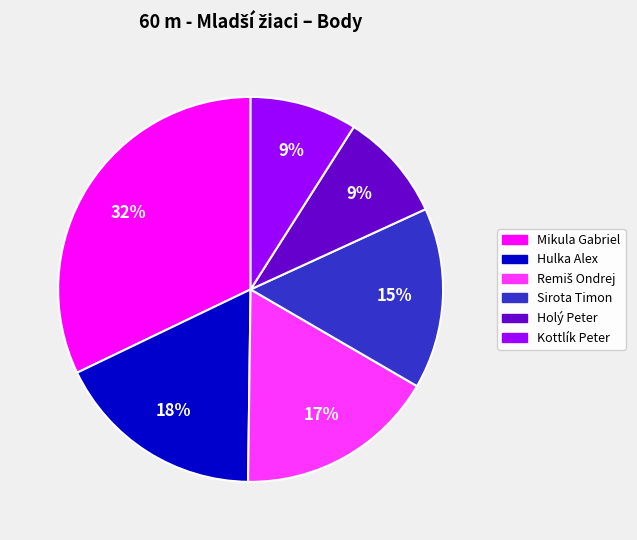

Is the sum of Holý Peter and Mikula Gabriel greater than half?

No